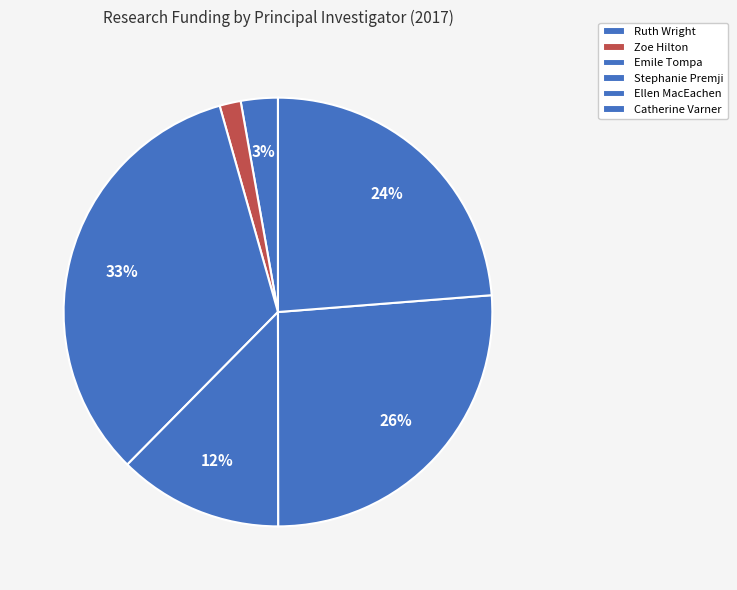

What is the change in value from Ruth Wright to Ellen MacEachen?

+209243.1